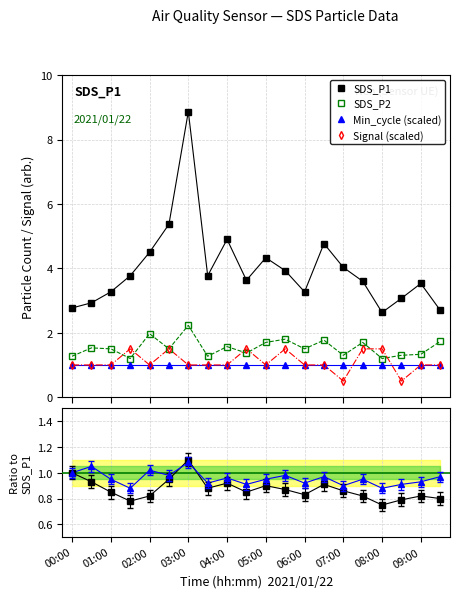

In SDS_P2, how many points are higher than both neighbors (excluding endpoints)?

7